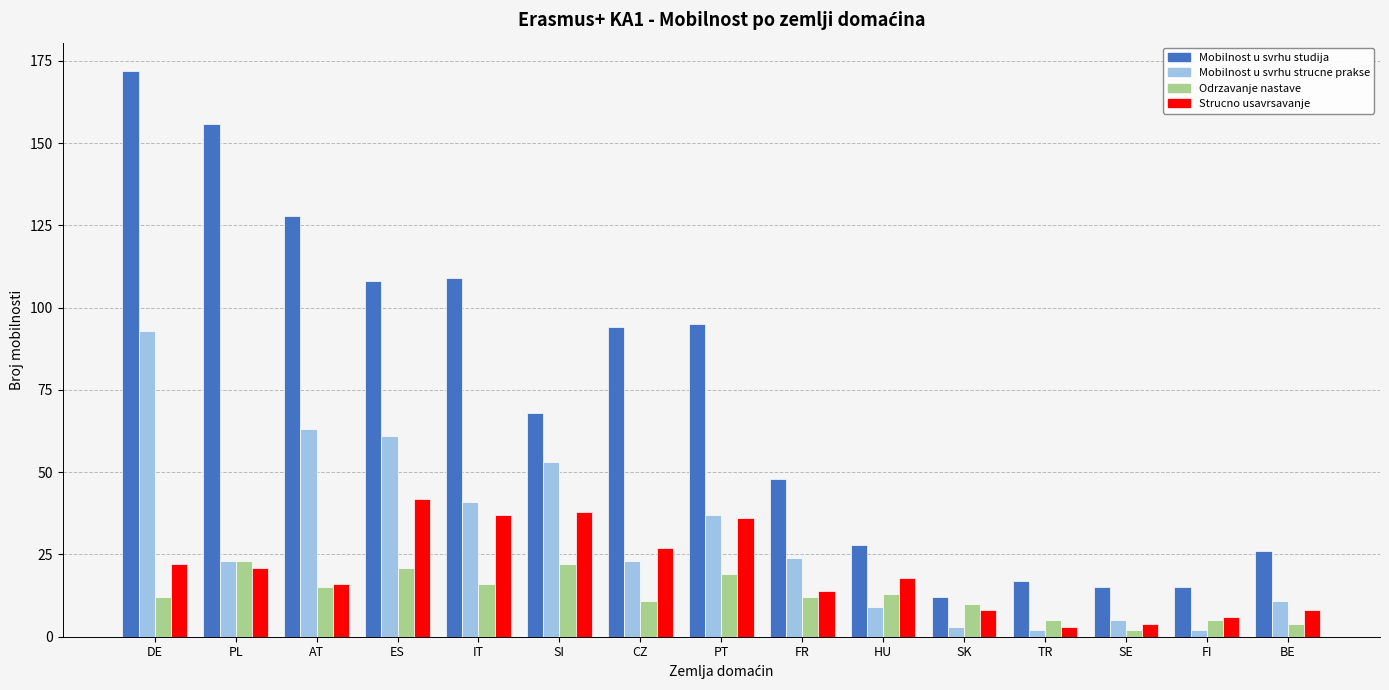

What is the total value across all series at HU?

68